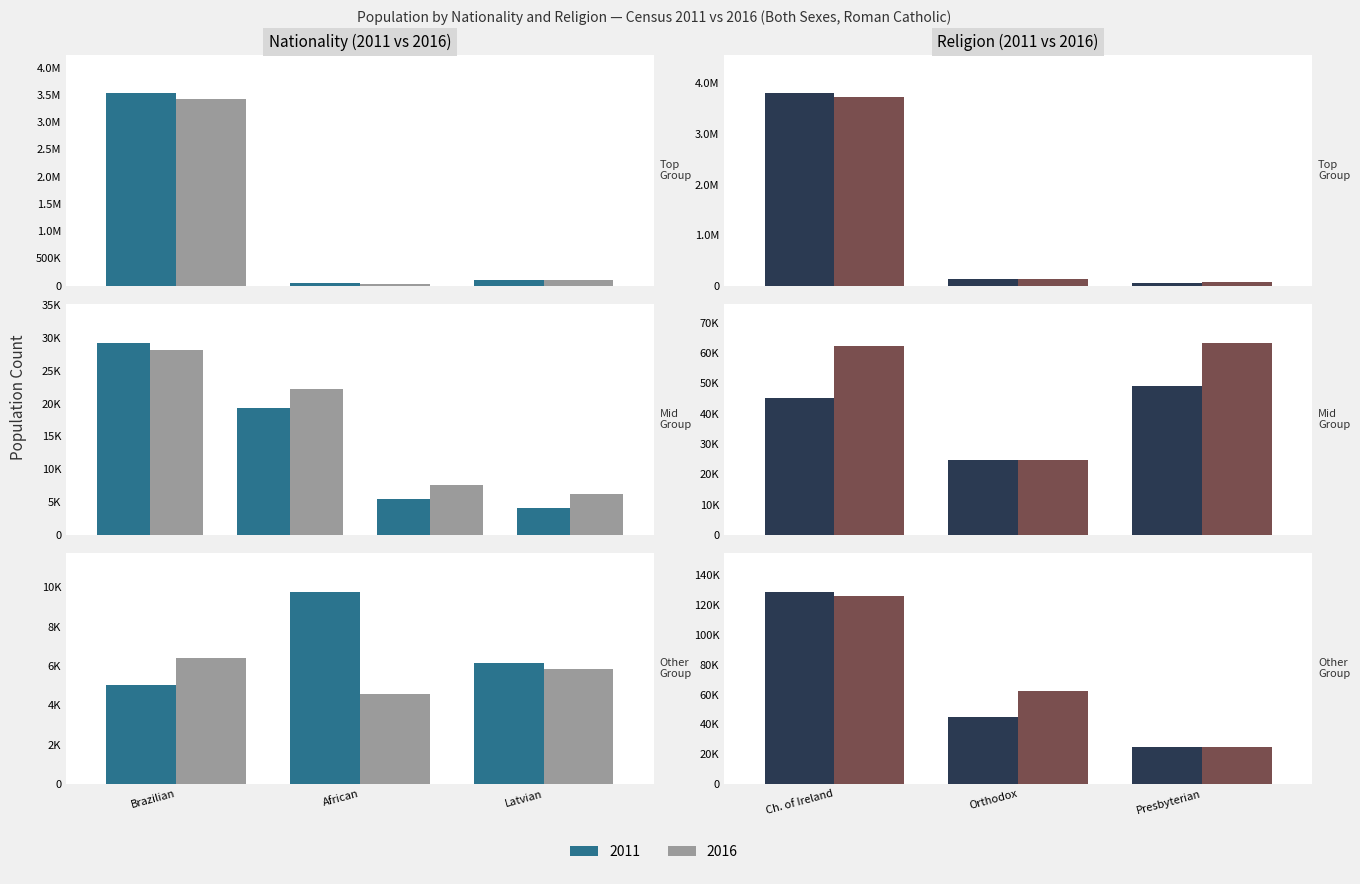

What is the total value across all series at 9?

11987